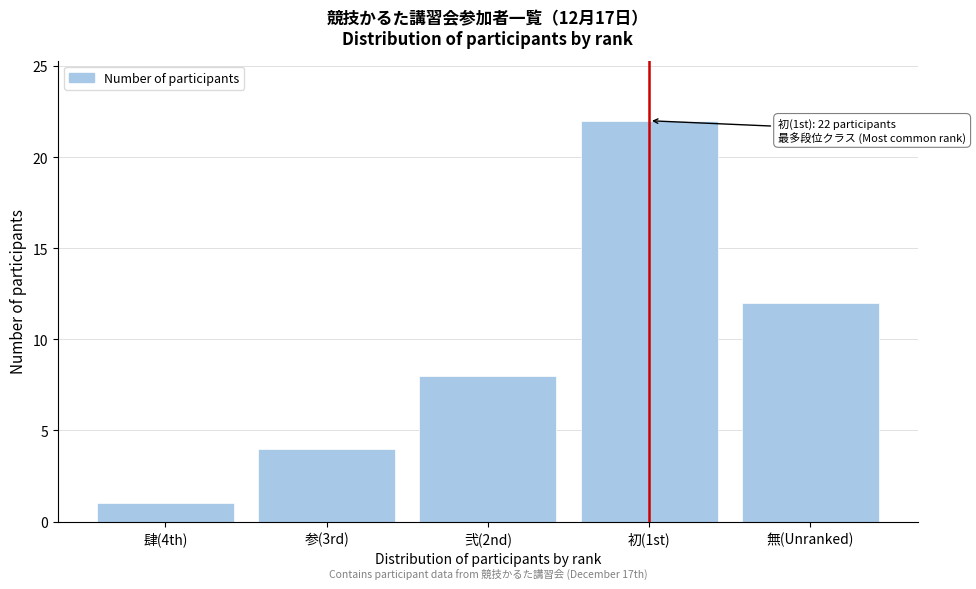

Reading left to right, extract all data points from this chart.

1	4	8	22	12